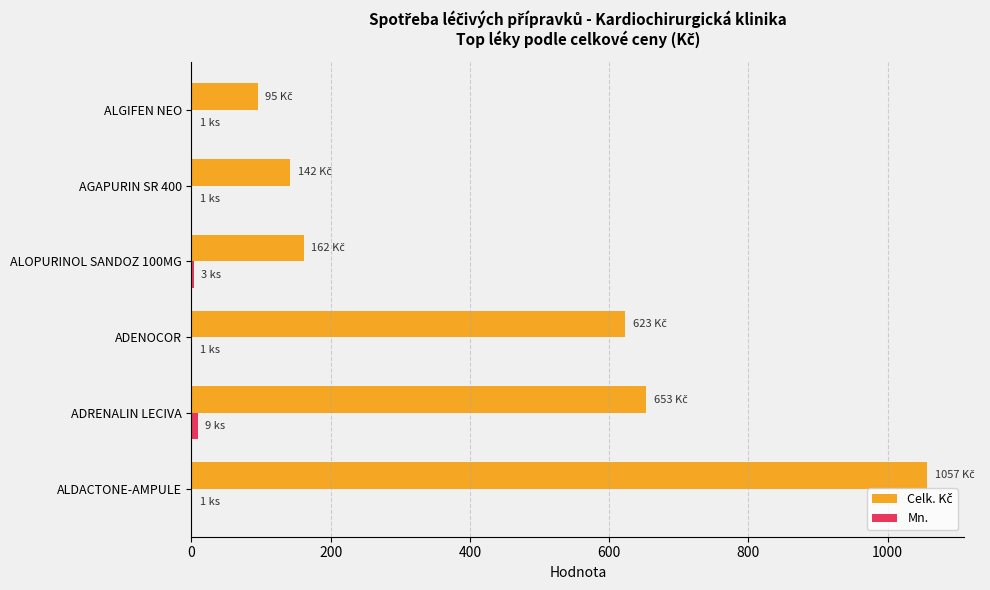

At which category is the sum across all series the highest?

ALDACTONE-AMPULE